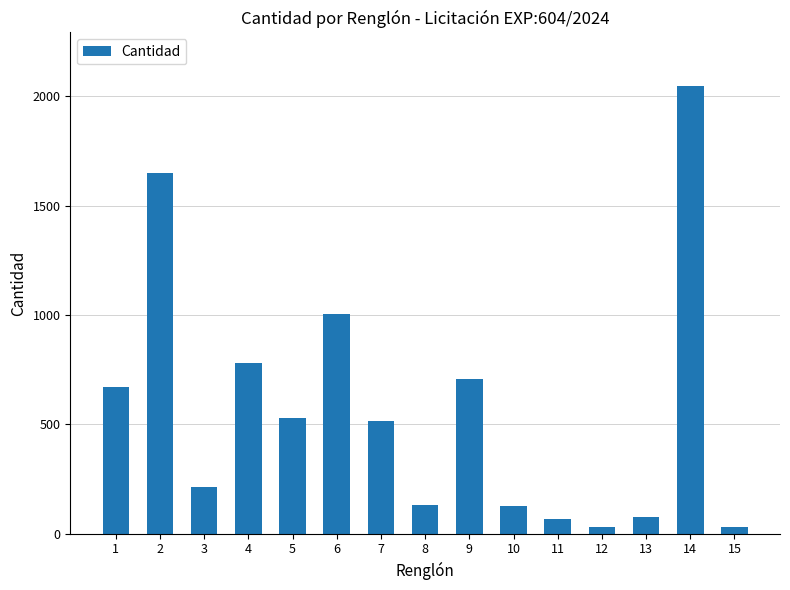

The chart shows a value of 130 at 8. True or false?

True